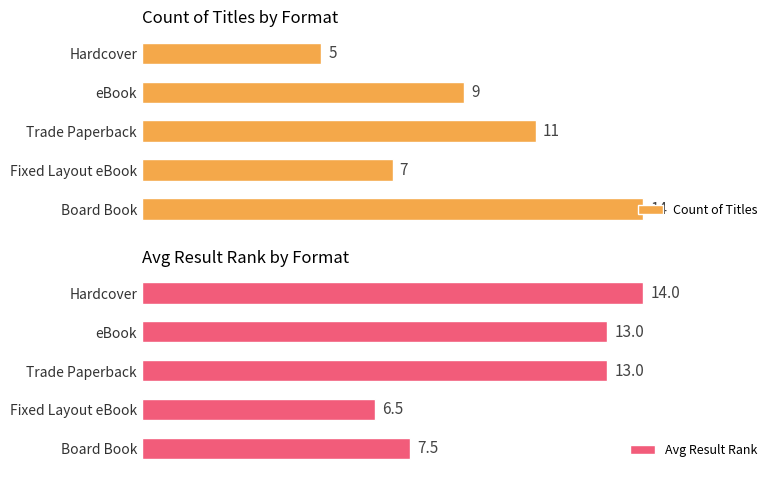

How many data points in Avg Result Rank are less than 13?

2